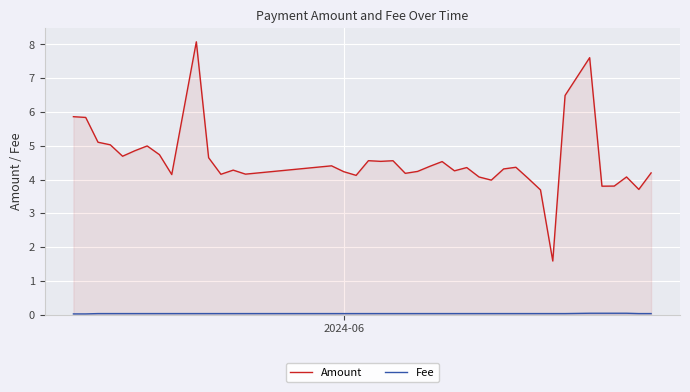

What is the maximum value shown in the chart?

8.1